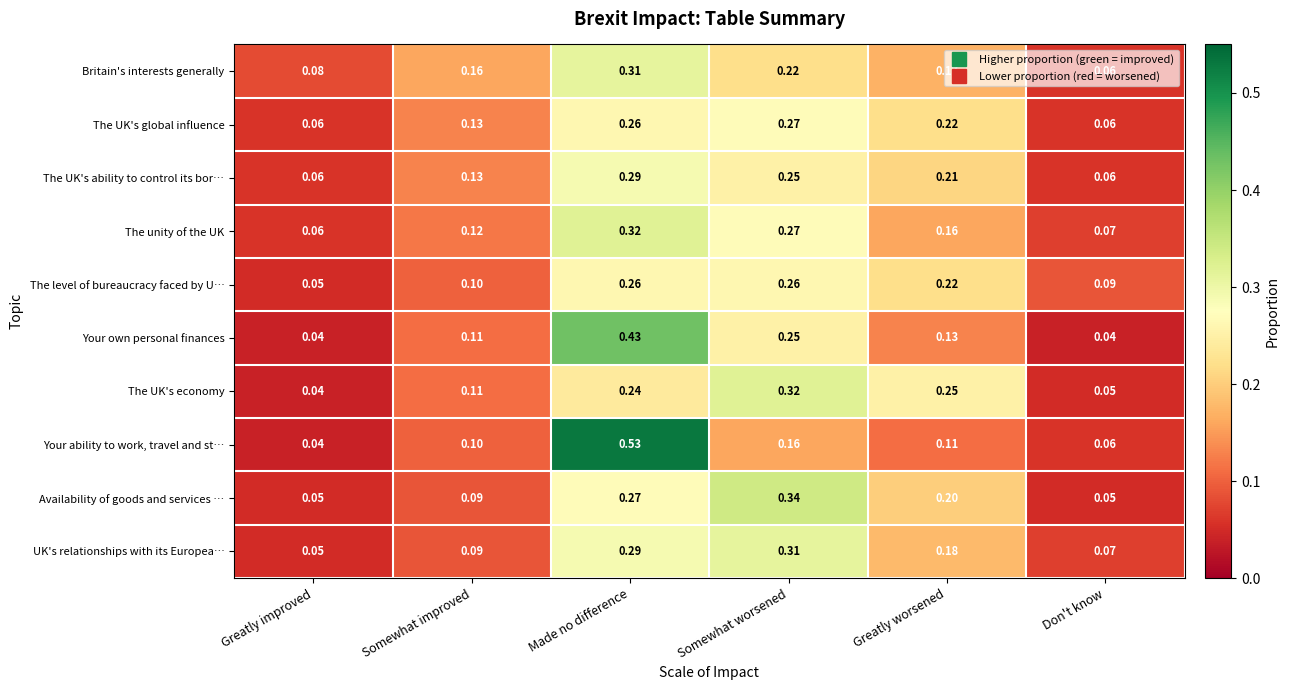

Which category has the highest value in the Your ability to work, travel and st… series?

Made no difference